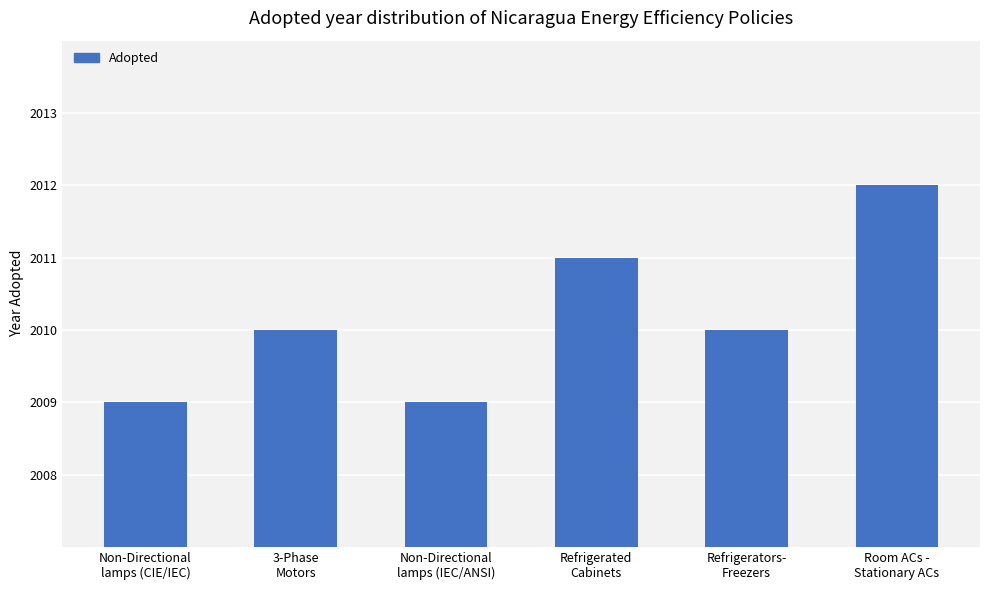

What is the difference between the maximum and minimum values?

3